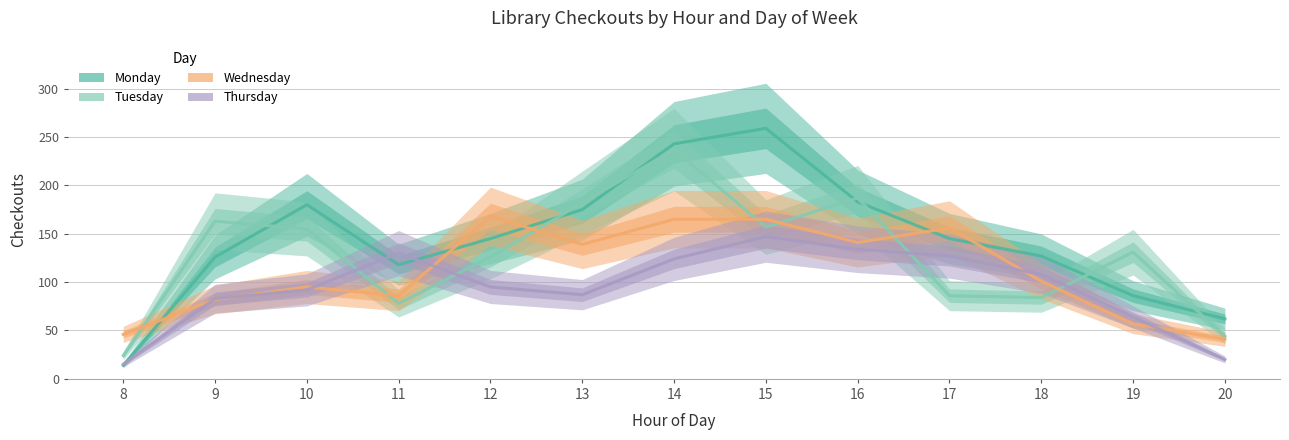

Which category has the highest value in the Wednesday series?

12